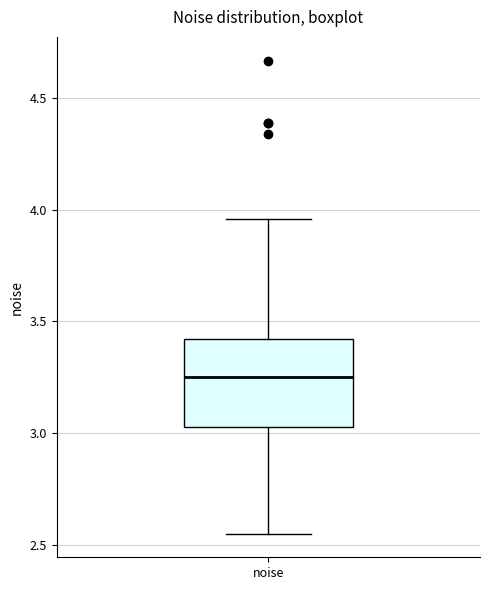

Where is the upper edge of the box for noise on the y-axis? The values are not printed on the chart, so give them approximately, as read against the axis.

3.40